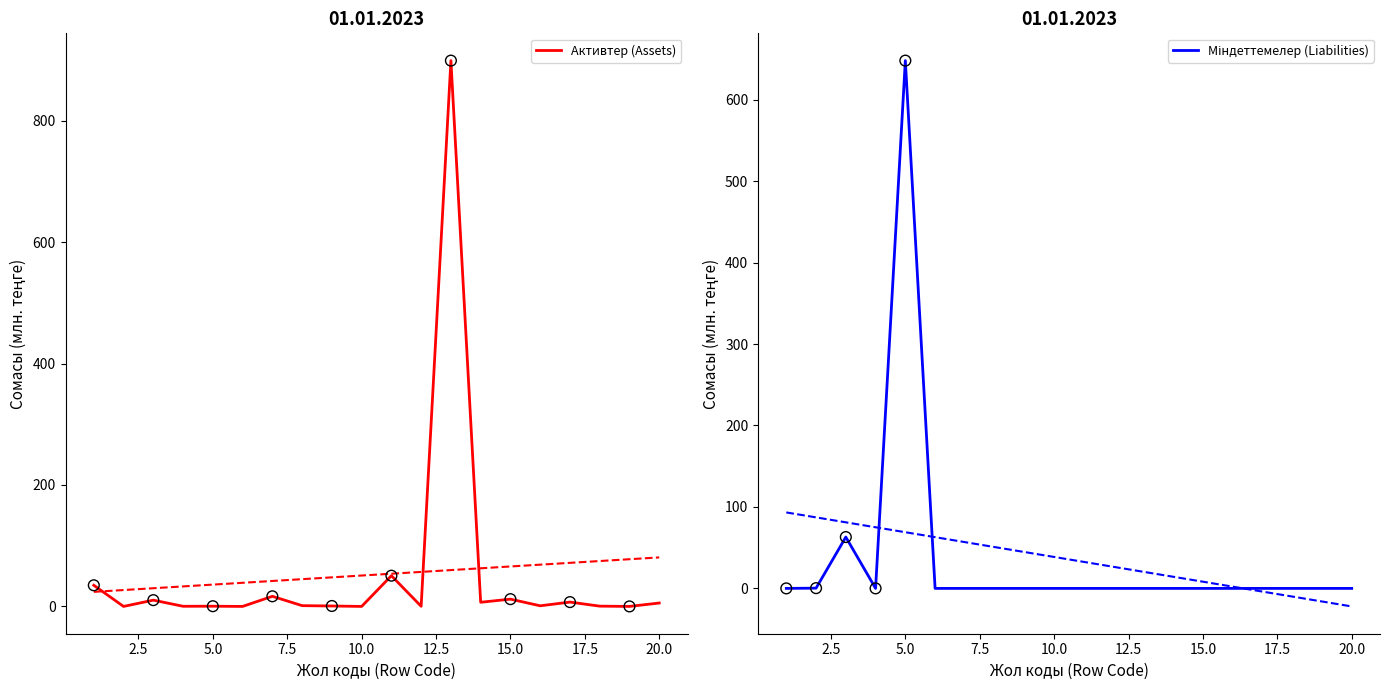

Which series has the largest total across all categories?

Активтер (Assets)